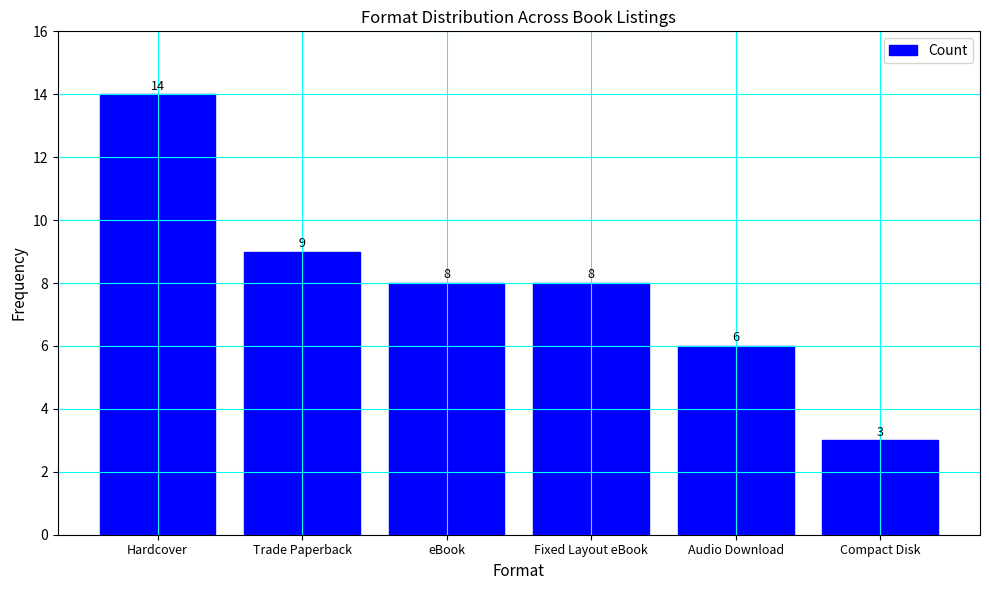

Which category has the lowest value across all series?

Compact Disk